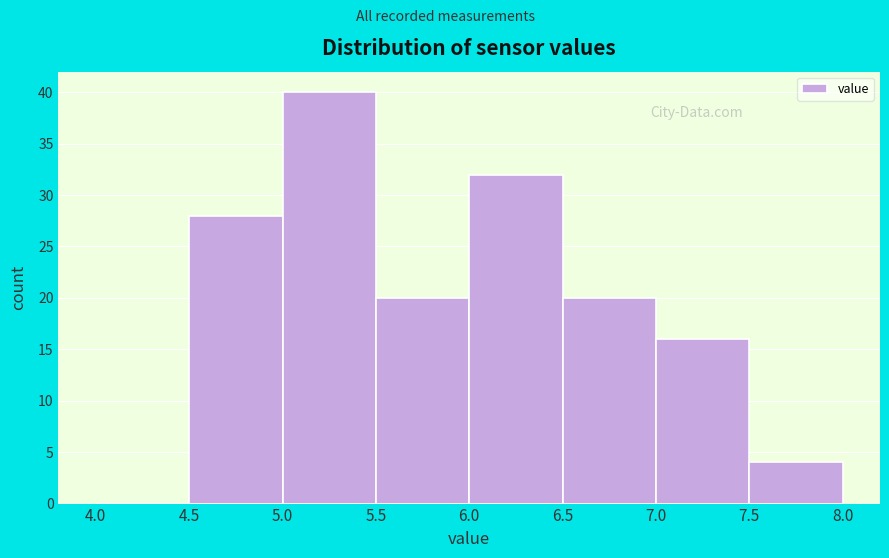

Reading left to right, list every bar in this chart as the range it spans on the x-axis followed by its height. The values are not printed on the chart, so give them approximately, as read against the axis.

4.0 to 4.5: 0
4.5 to 5.0: 28
5.0 to 5.5: 40
5.5 to 6.0: 20
6.0 to 6.5: 32
6.5 to 7.0: 20
7.0 to 7.5: 16
7.5 to 8.0: 4